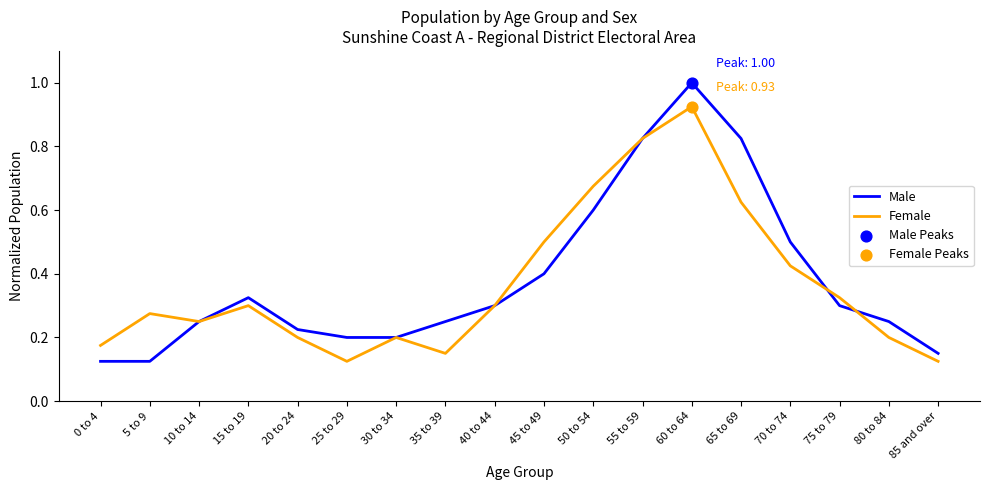

At which category is the sum across all series the highest?

60 to 64